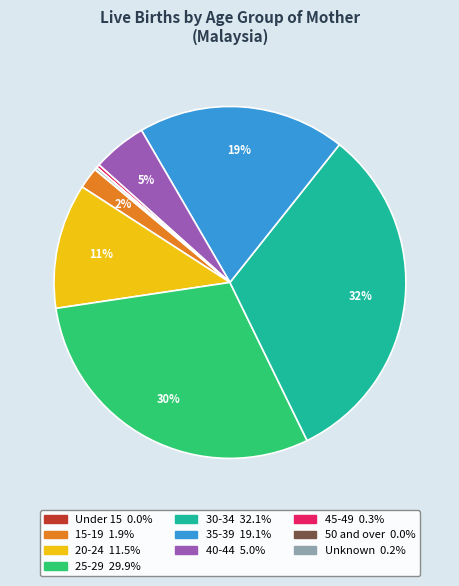

Is it true that 45-49 is 0% of the pie?

True